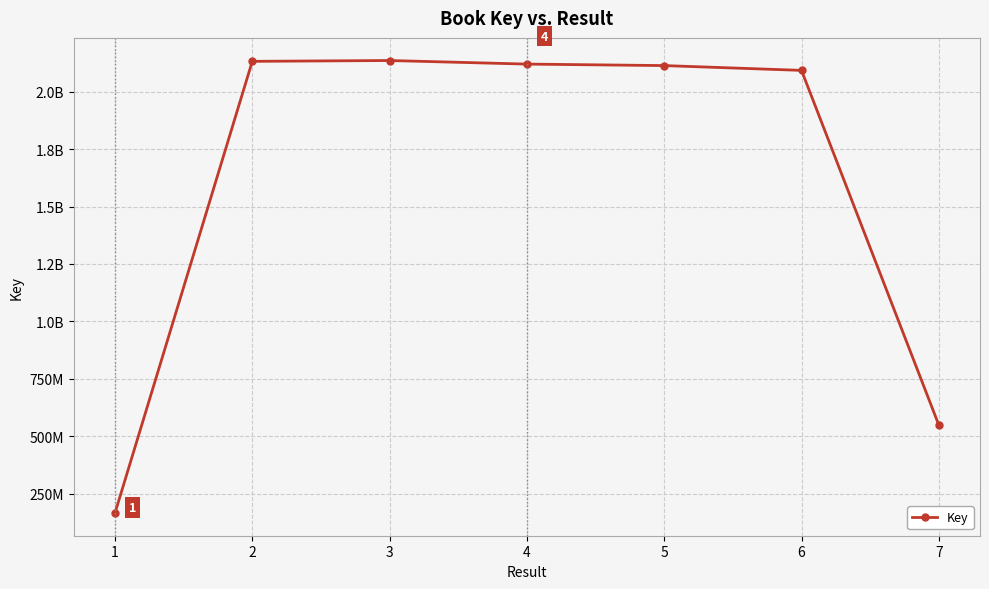

Does the chart have visible grid lines?

Yes